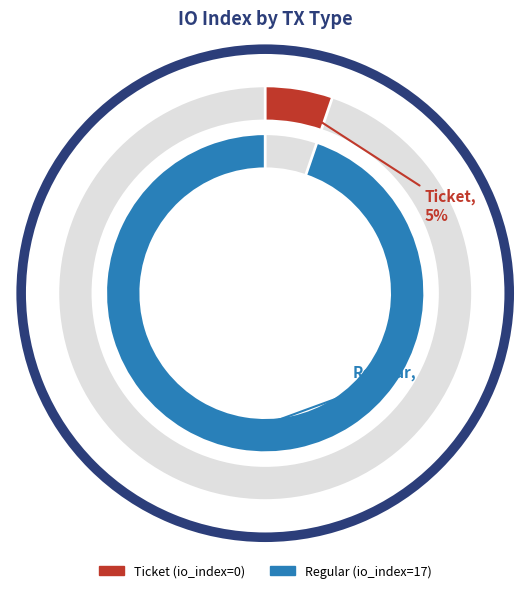

Which category accounts for the majority?

Regular (io_index=17)